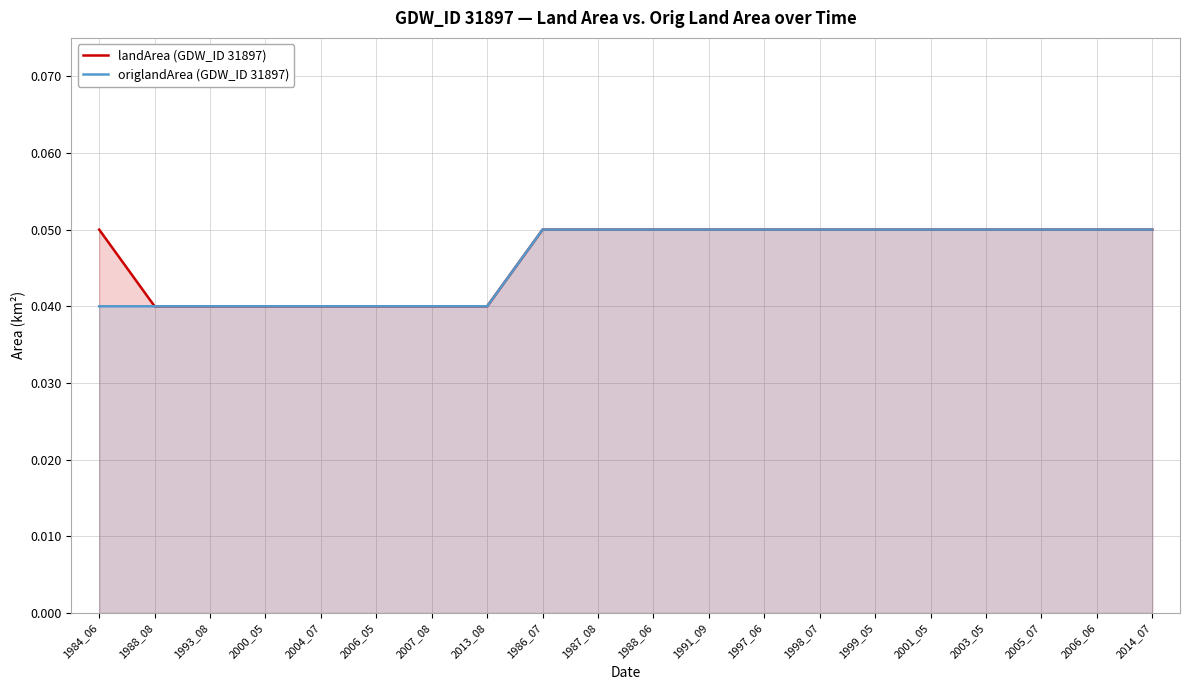

Rank the series at 2006_05 from lowest to highest value.

landArea (GDW_ID 31897), origlandArea (GDW_ID 31897)